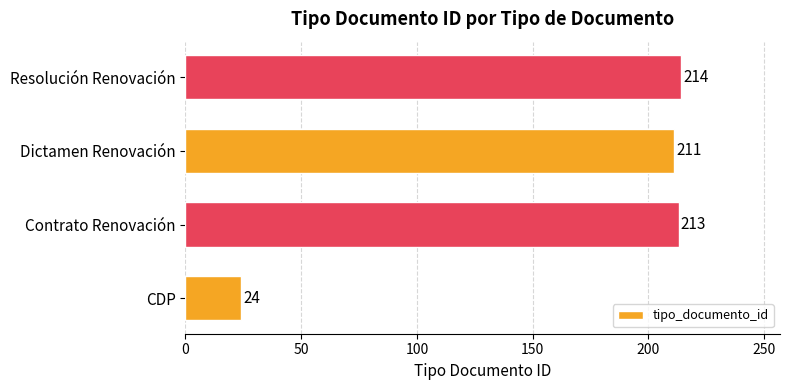

What is the difference between the second highest and minimum values?

189